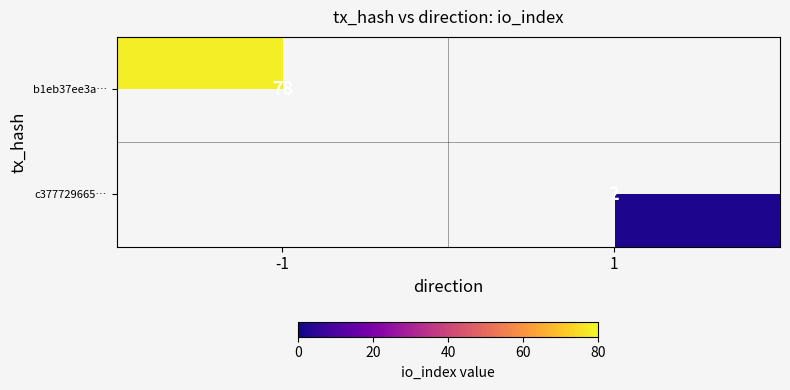

The value of b1eb37ee3a… at -1 is 78. True or false?

True